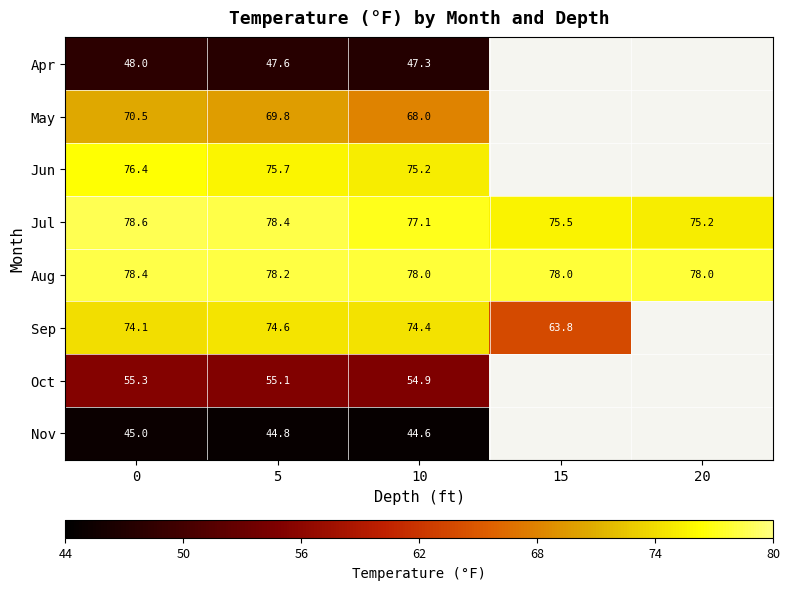

The Jul series shows 16.8 at 15. True or false?

False